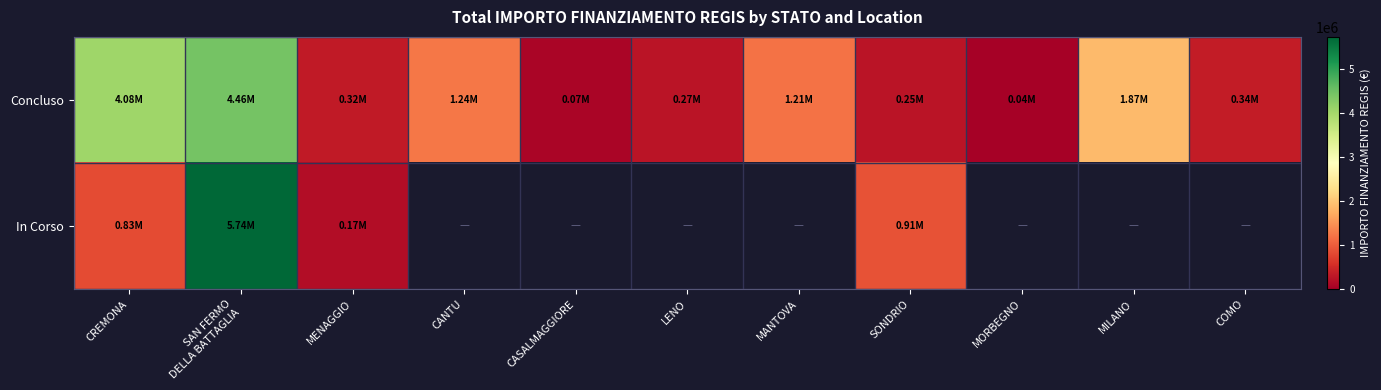

Read the Concluso value at CANTU.

1242450.0